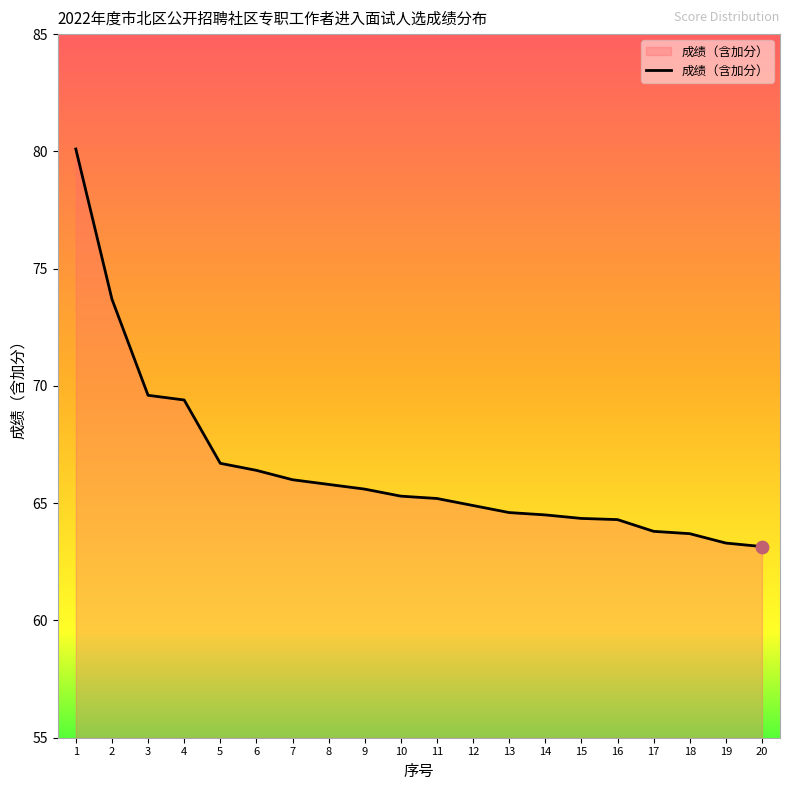

What is the ratio of the value at 9 to the value at 4?

0.9